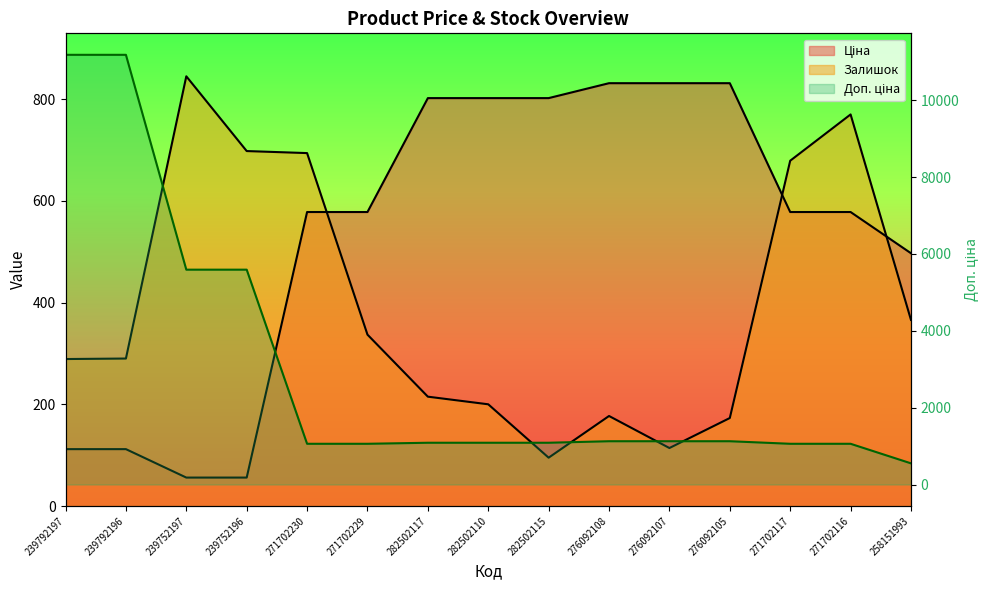

Rank the series by their maximum value, from lowest to highest.

Ціна, Залишок, Доп. ціна